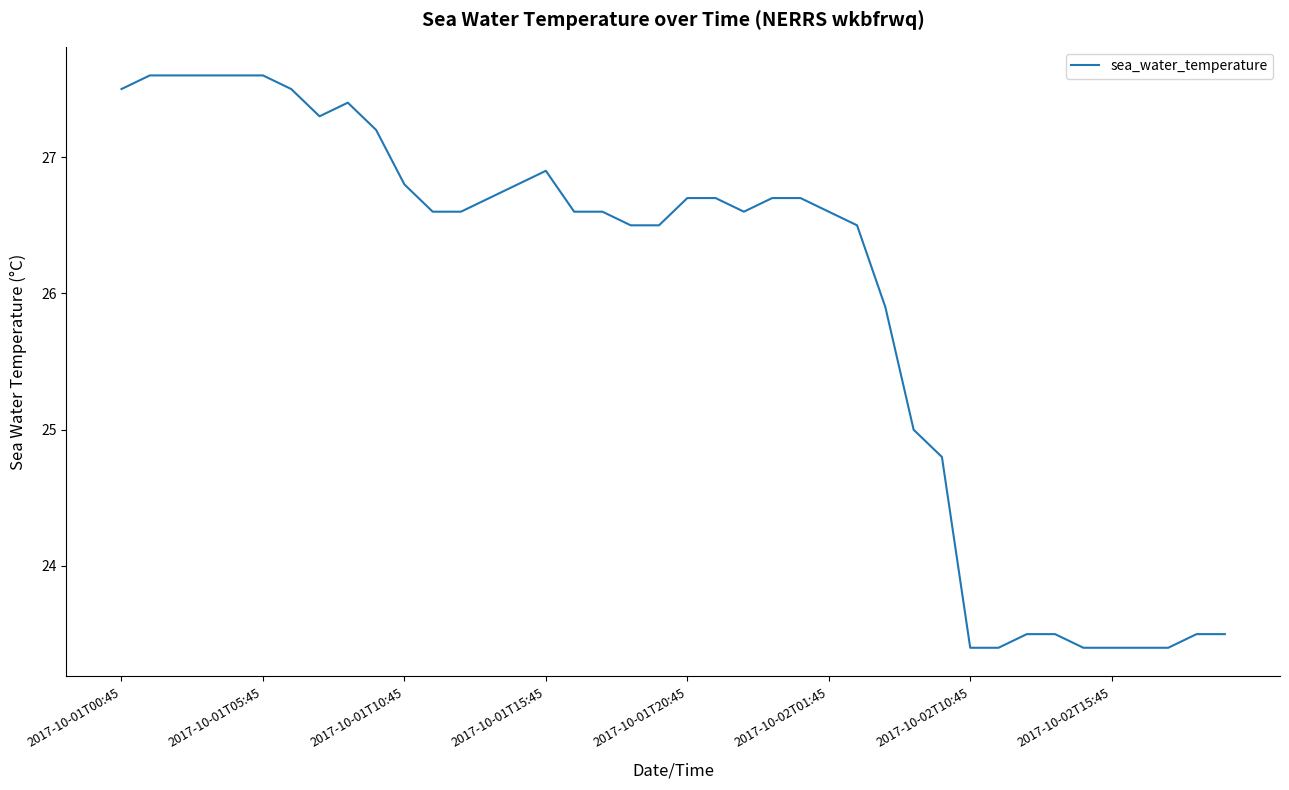

What is the difference between the maximum and minimum values?

4.2